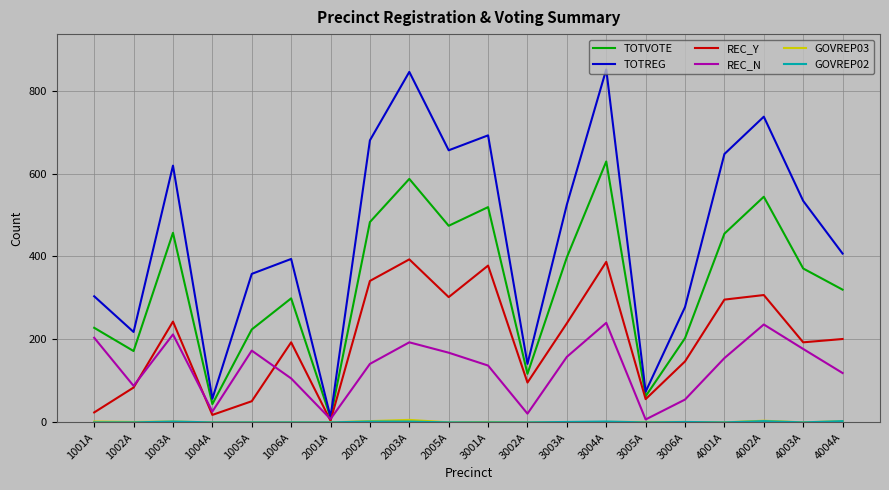

The value of REC_N at 1002A is 133. True or false?

False